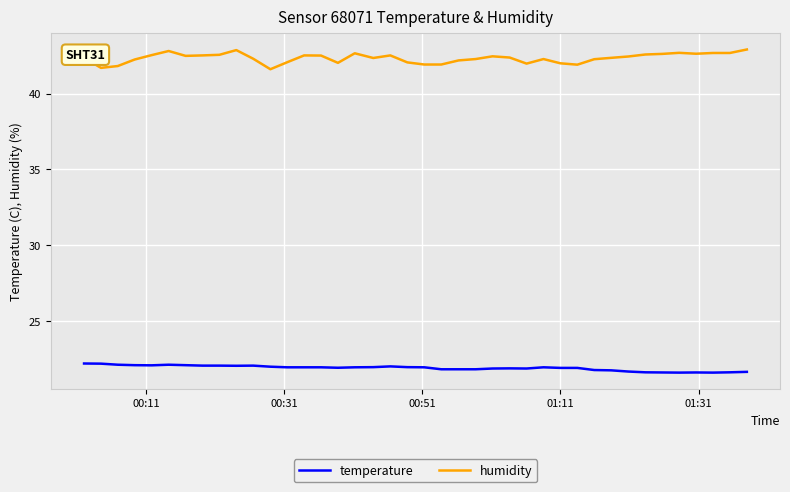

True or false: temperature and humidity intersect in this chart.

False